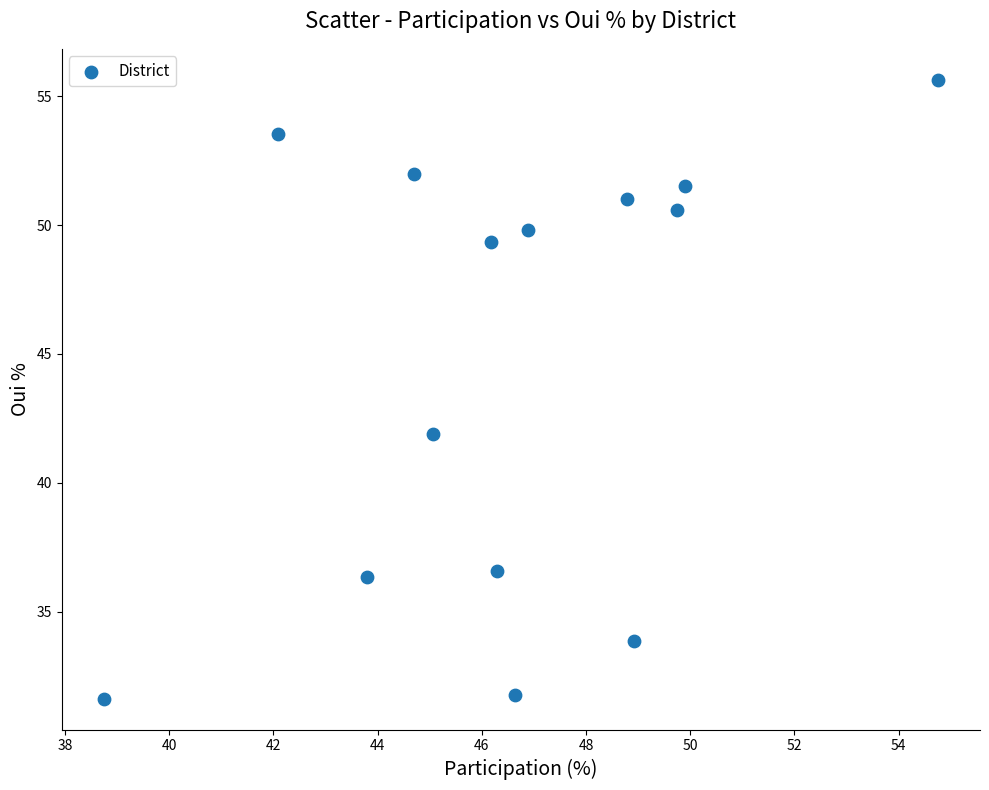

What is the range of Y values (max minus min)?

24.0